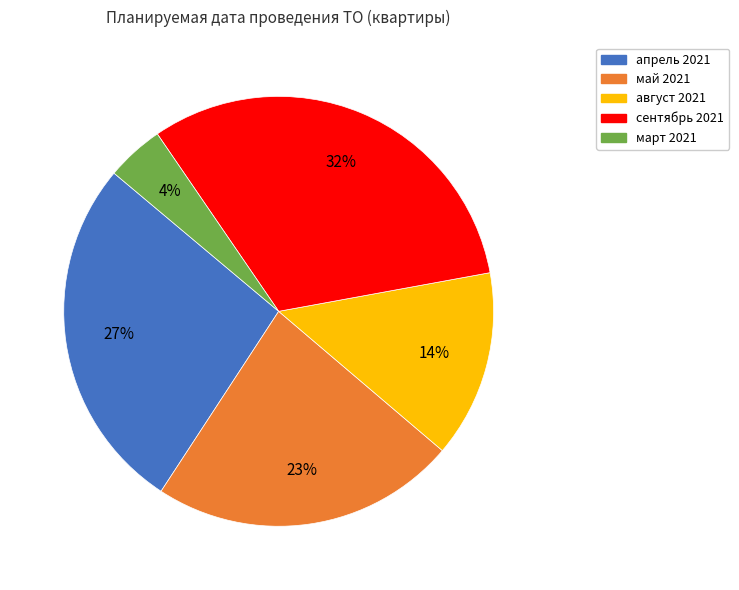

How many slices are in this pie chart?

5